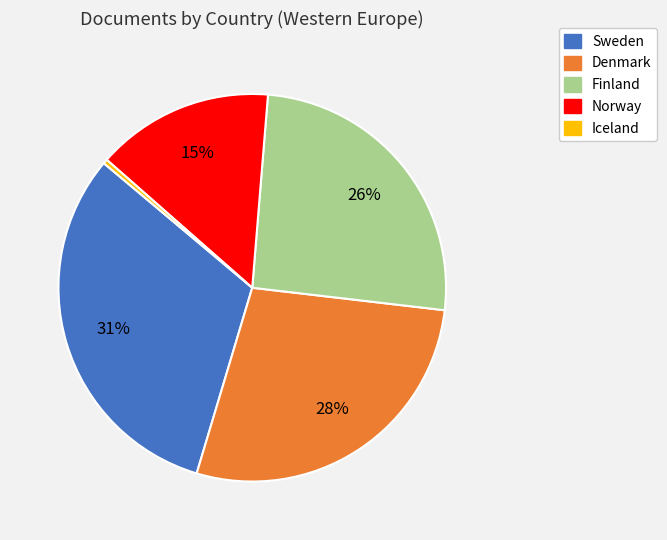

Does Finland represent more than half of the total?

No